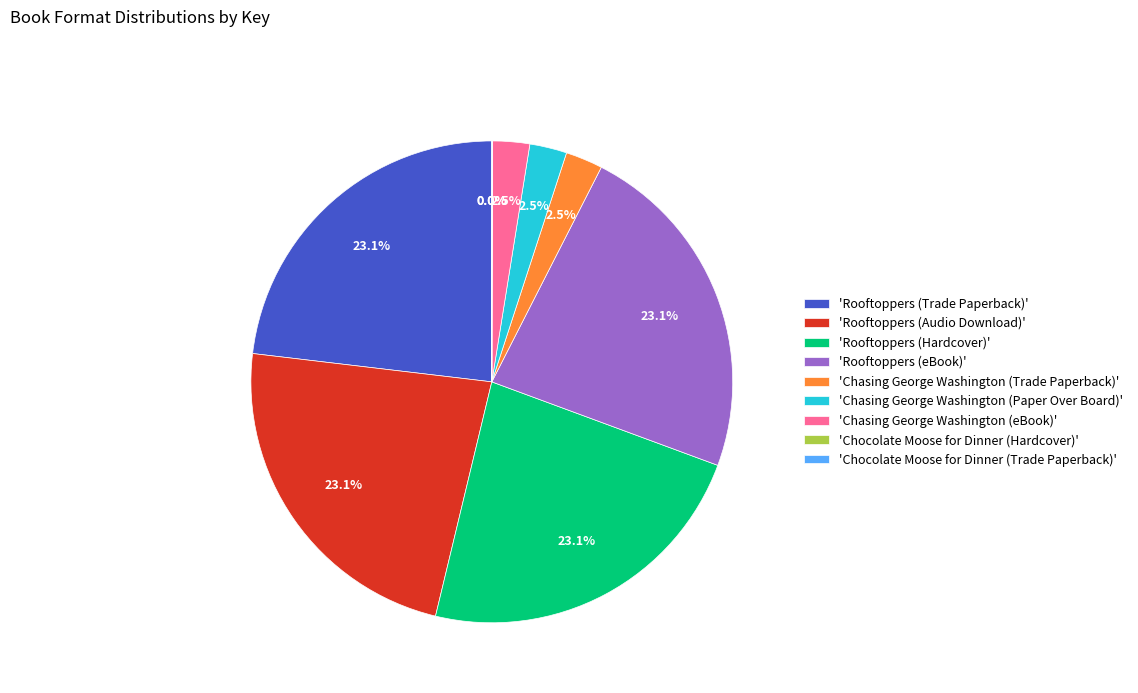

Is there any slice that represents more than half of the pie?

No